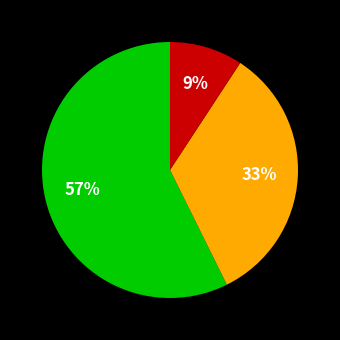

Is there any slice that represents more than half of the pie?

Yes